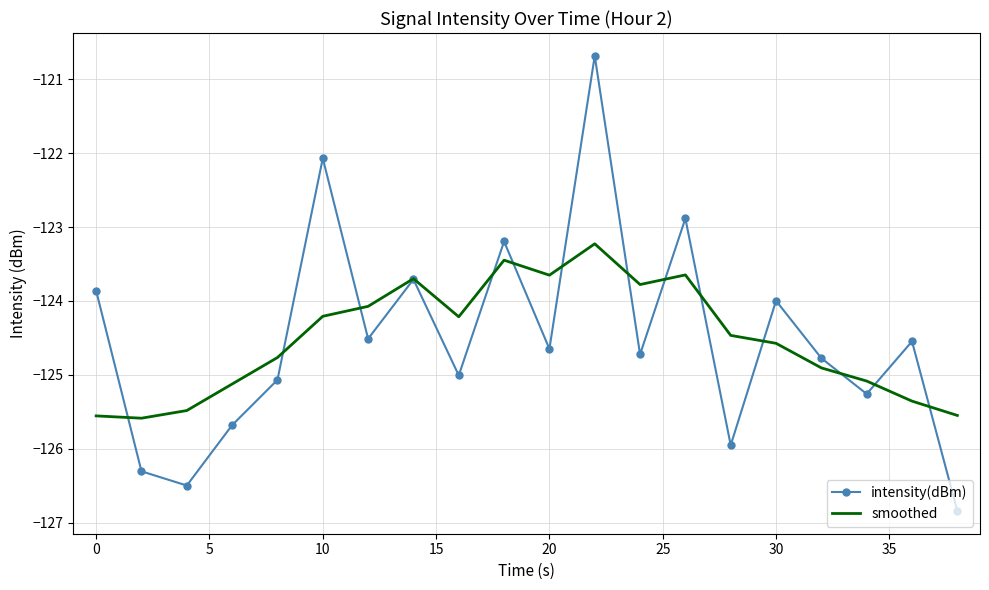

Rank the series by their maximum value, from highest to lowest.

intensity(dBm), smoothed